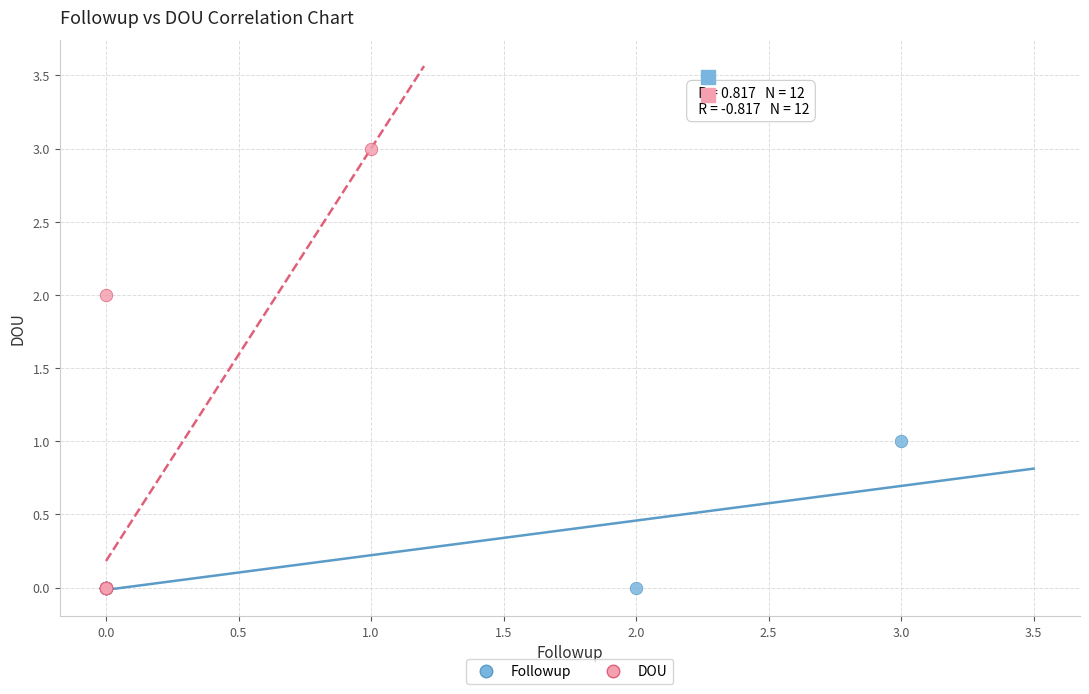

Which series contains the highest Y value?

DOU